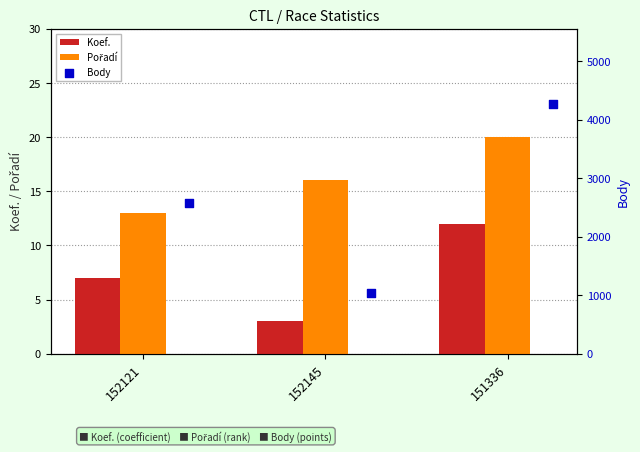

Which series contains the highest Y value?

Body